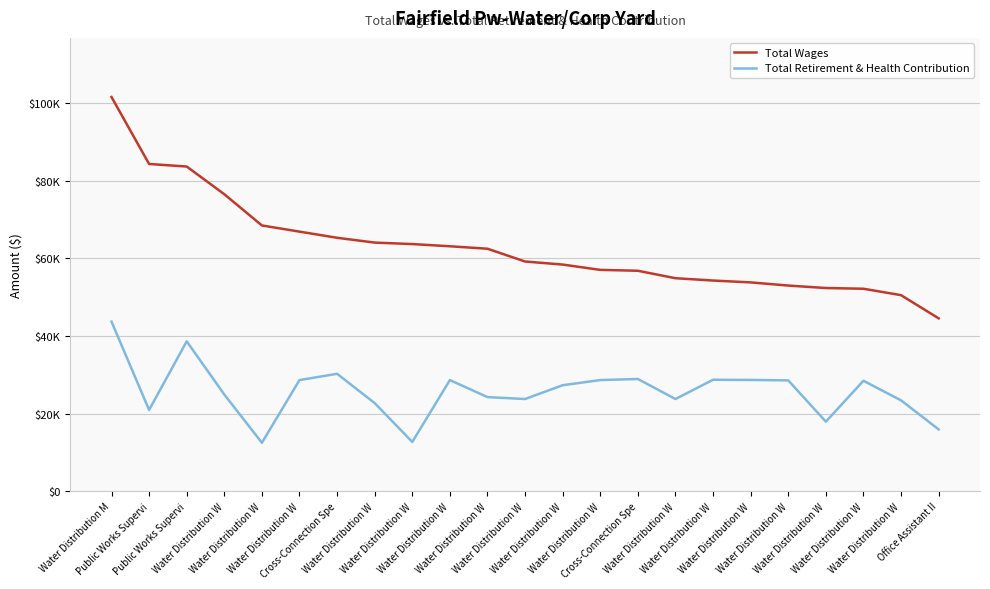

The Total Retirement & Health Contribution series shows 11439 at Water Distribution W. True or false?

False